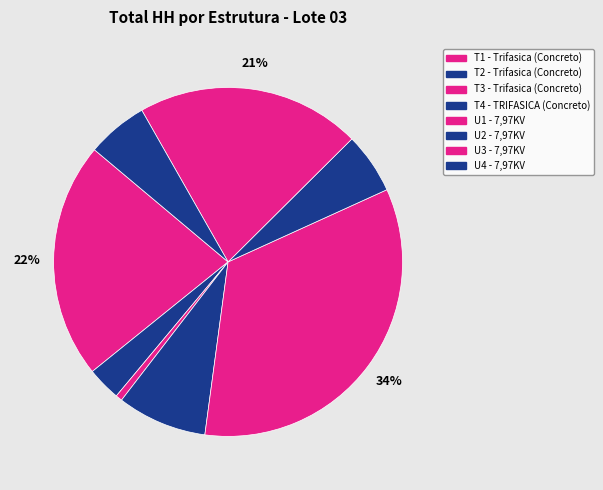

Which has a higher value, U3 - 7,97KV or T4 - TRIFASICA (Concreto)?

U3 - 7,97KV